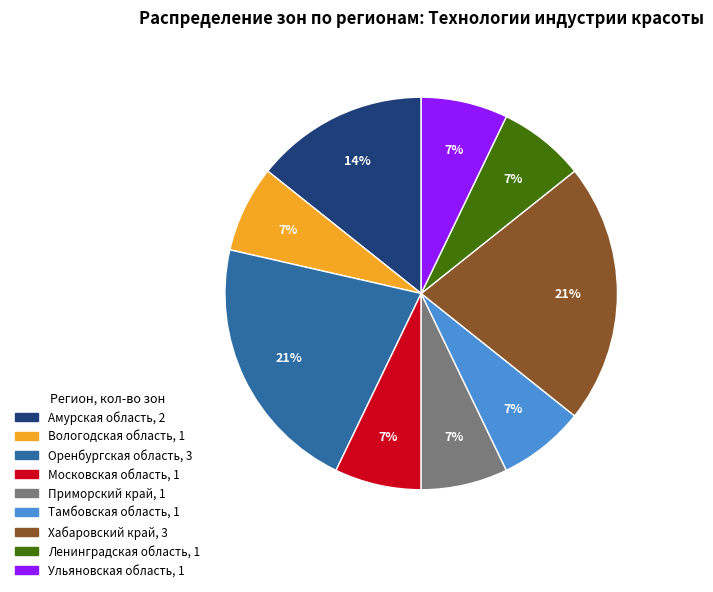

To the nearest percent, what is the average slice percentage?

11%